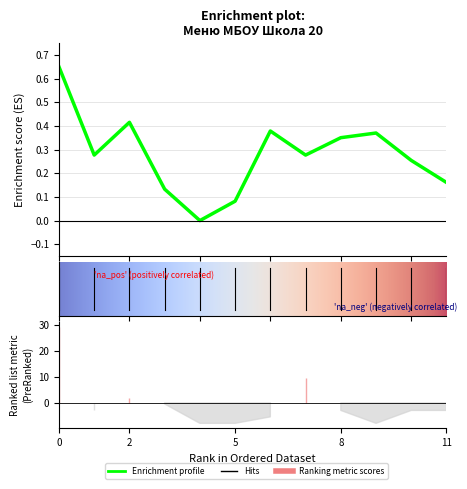

Is it true that the value at котлета рыбная Волжская is 0.3?

True